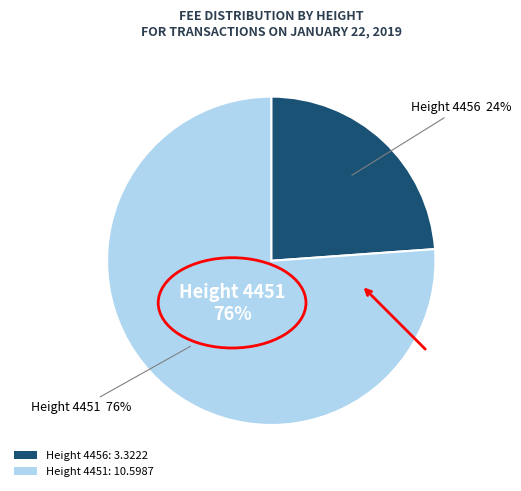

What is the largest slice in the pie chart?

4451